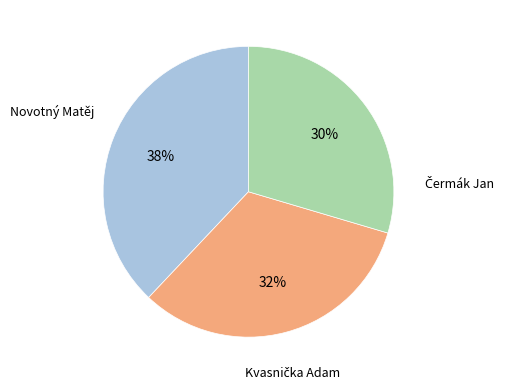

Is there any slice that represents more than half of the pie?

No